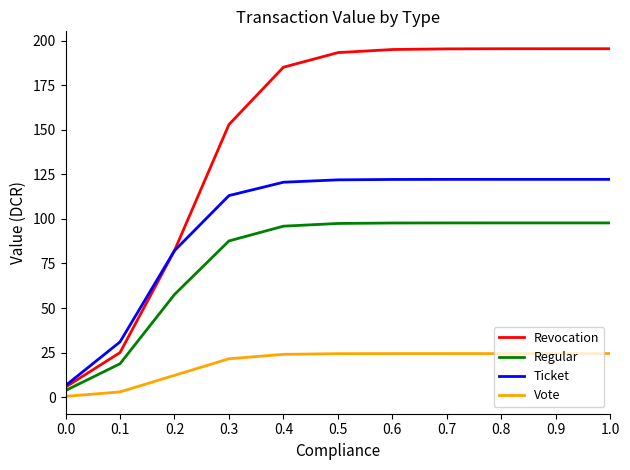

Where is Revocation nearest to the value 100?

0.2